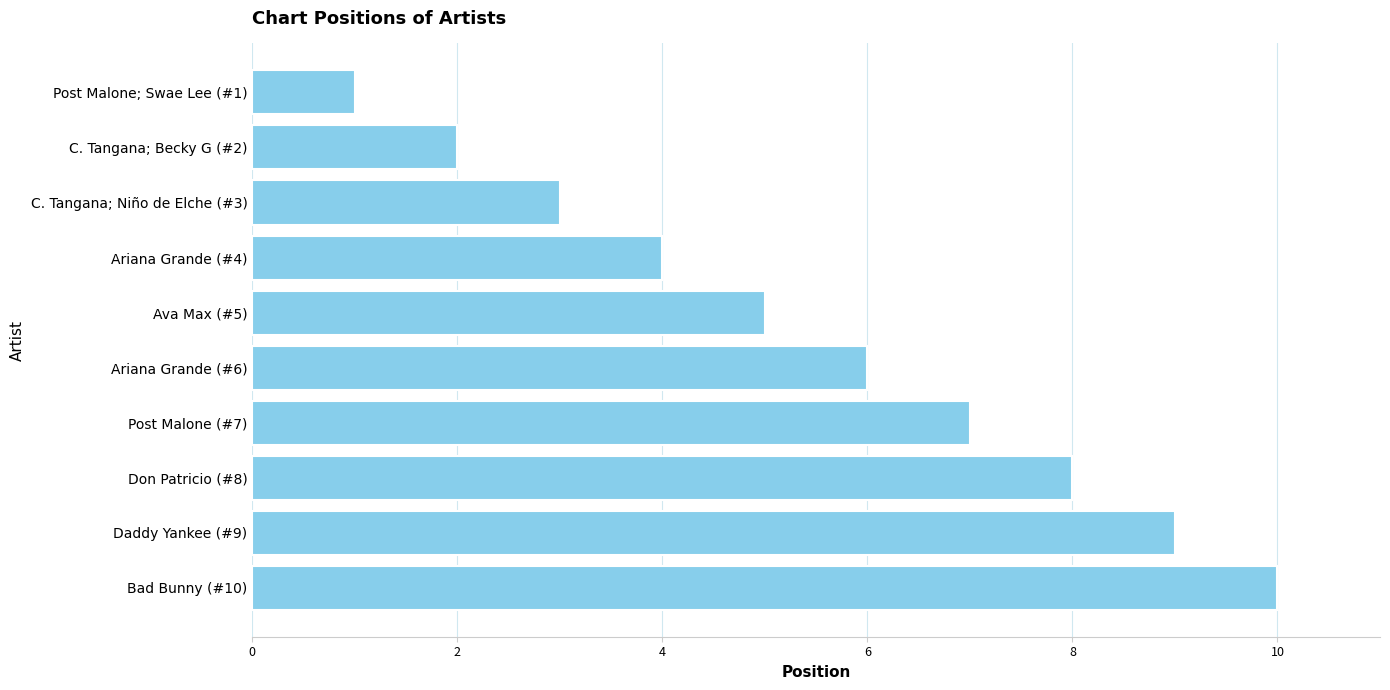

What is the change in value from Post Malone; Swae Lee (#1) to Post Malone (#7)?

+6